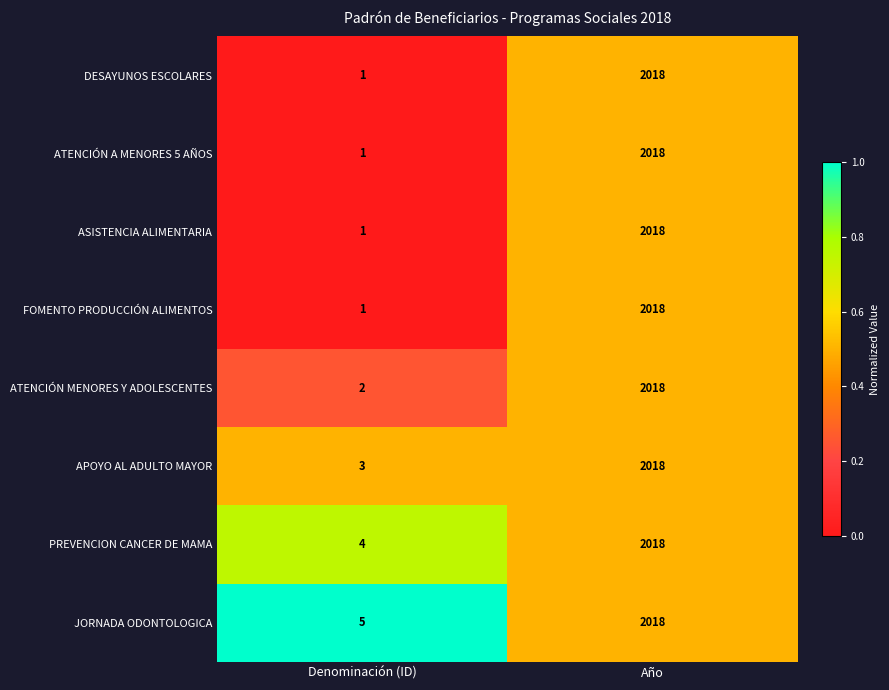

Where is FOMENTO PRODUCCIÓN ALIMENTOS nearest to the value 1009?

Denominación (ID)